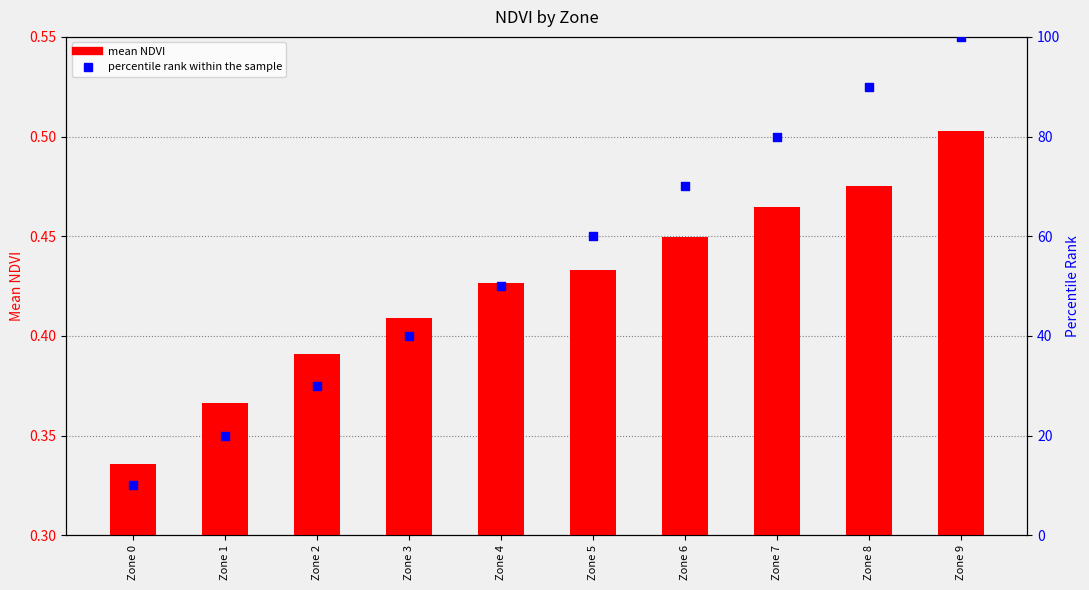

What are all the series names shown in the legend?

mean NDVI, percentile rank within the sample